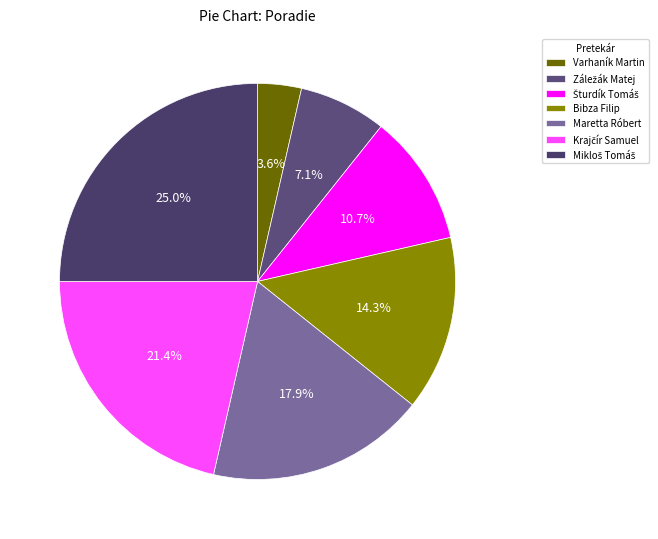

True or false: Šturdík Tomáš accounts for 3% of the total.

False